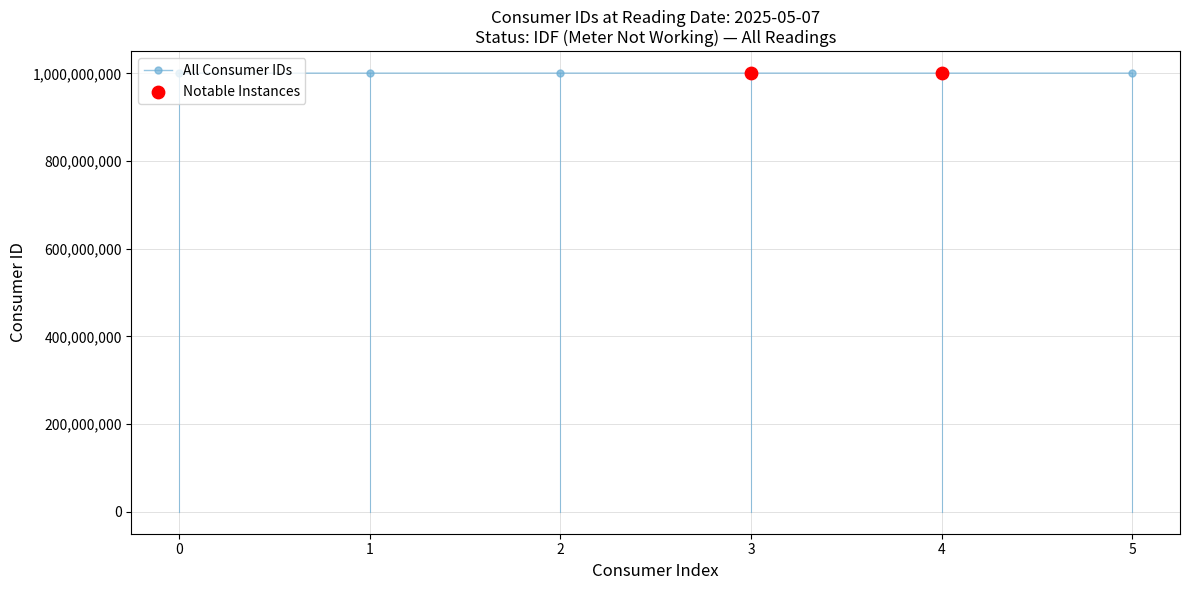

What is the ratio of the value at 4 to the value at 3?

1.0